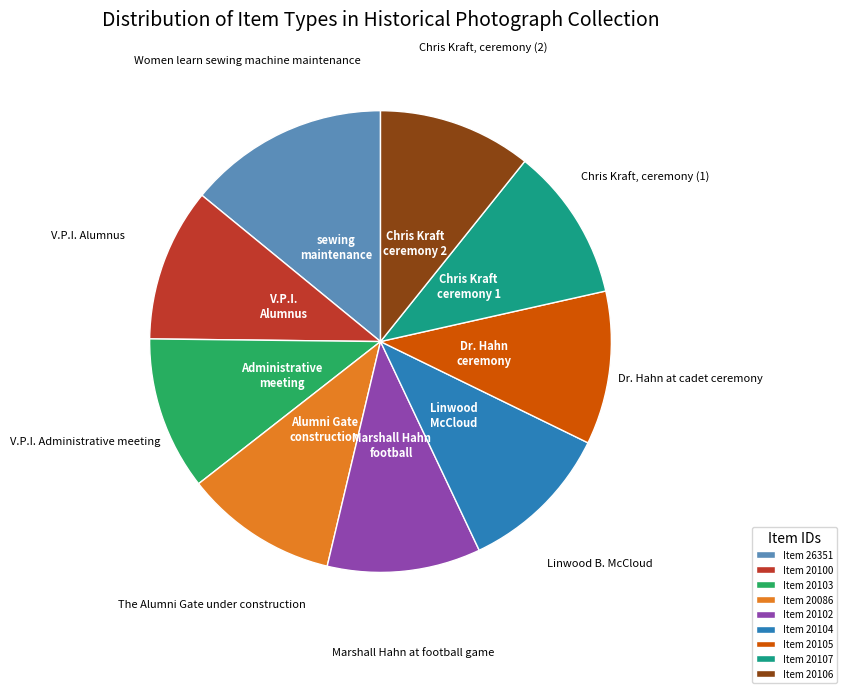

Which slice is the largest?

Item 26351